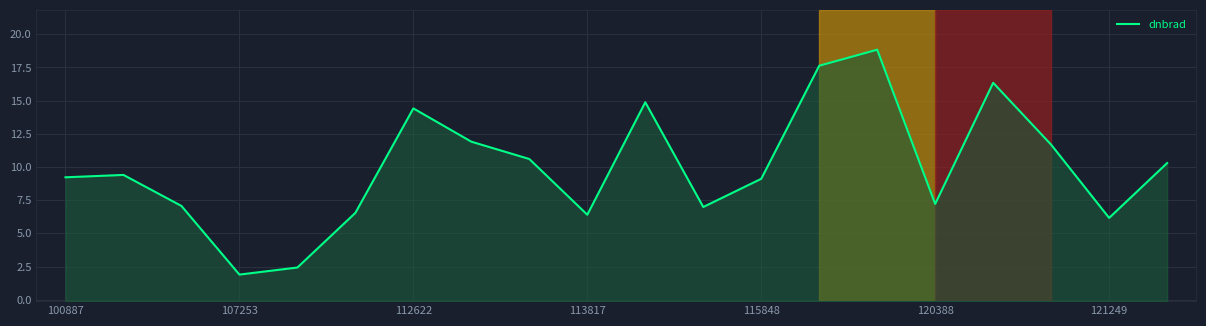

What is the average value?

9.9